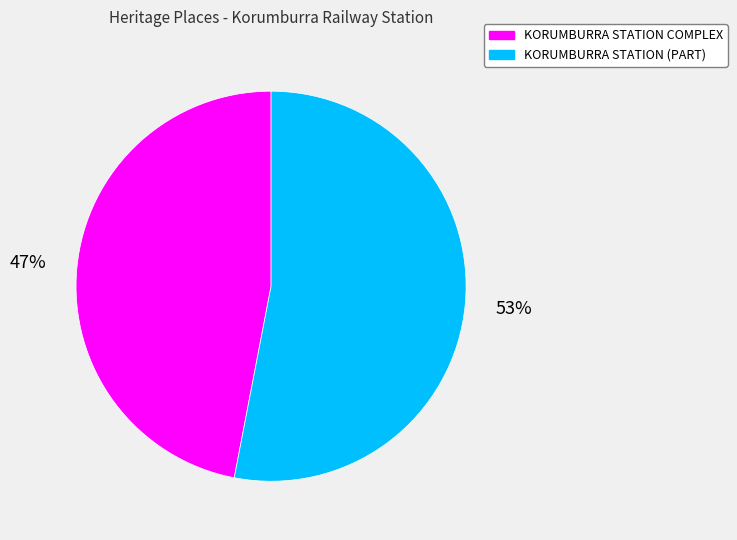

To the nearest percent, what is the average slice percentage?

50%